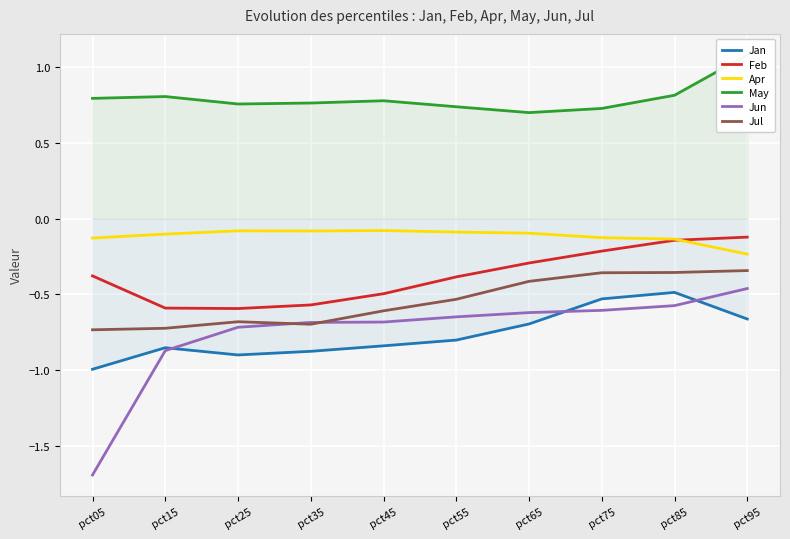

The value of Feb at pct95 is -0.1. True or false?

True